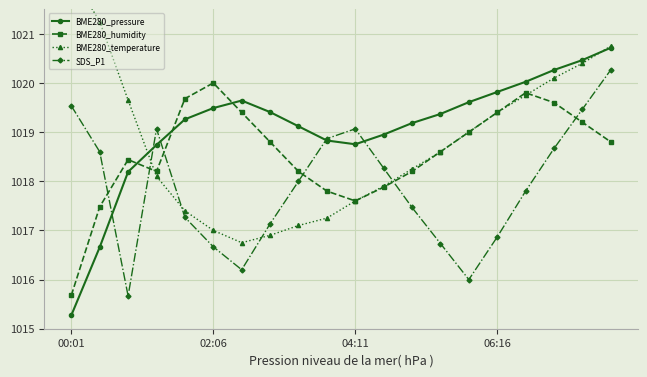

True or false: BME280_pressure and BME280_temperature cross at least once.

True